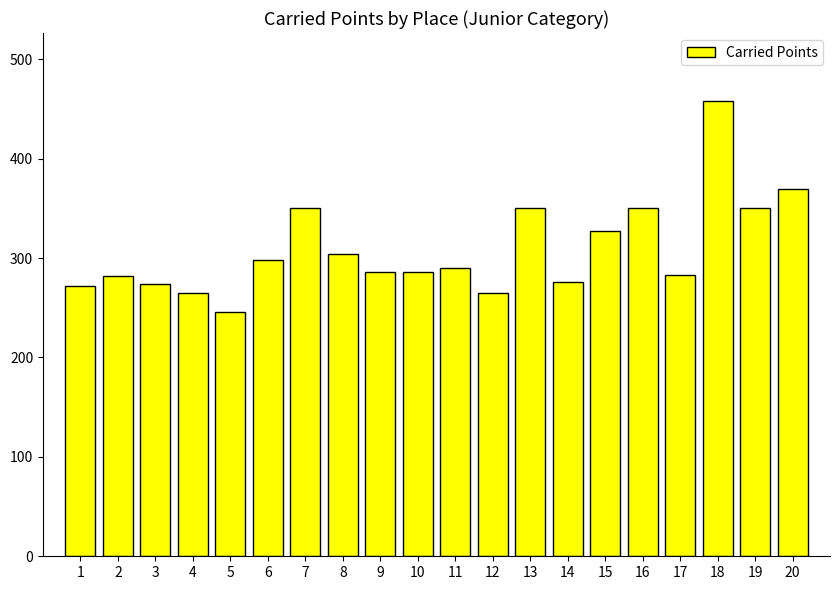

What is the value of the 17th bar from the left?

282.5